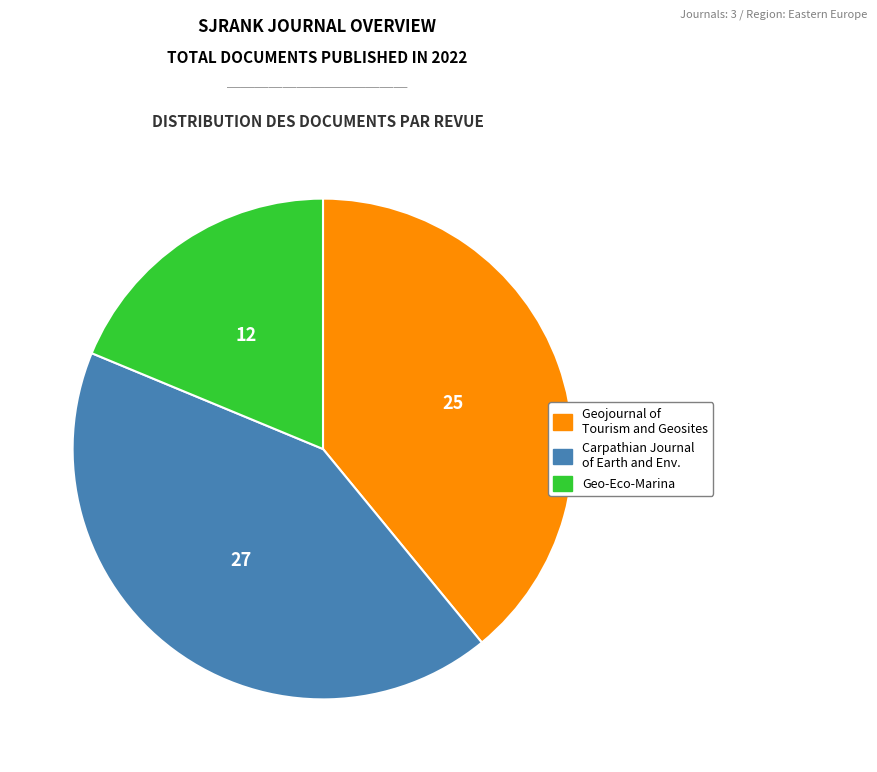

Is there any slice that represents more than half of the pie?

No